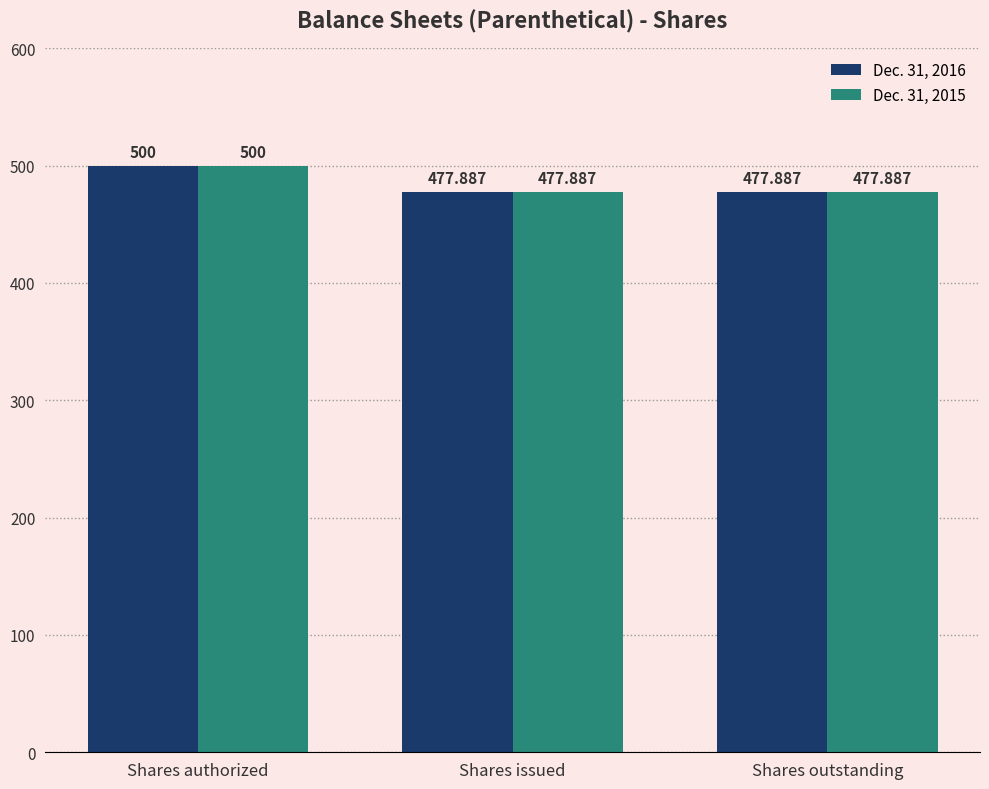

What are all the series names shown in the legend?

Dec. 31, 2016, Dec. 31, 2015